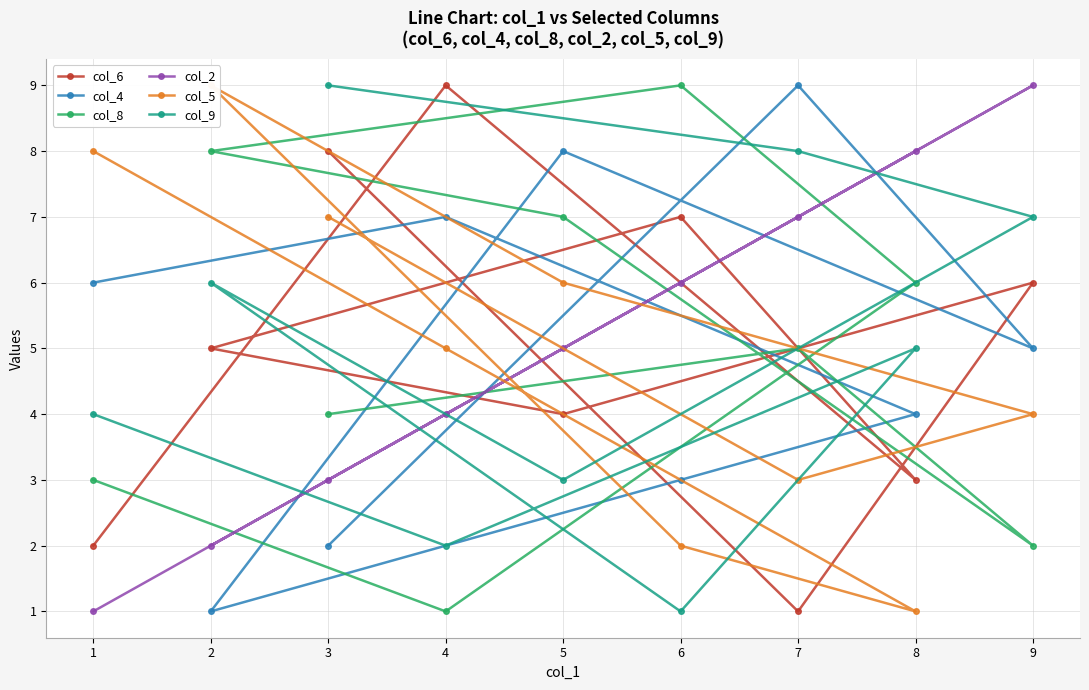

What is the maximum value shown in the chart?

9